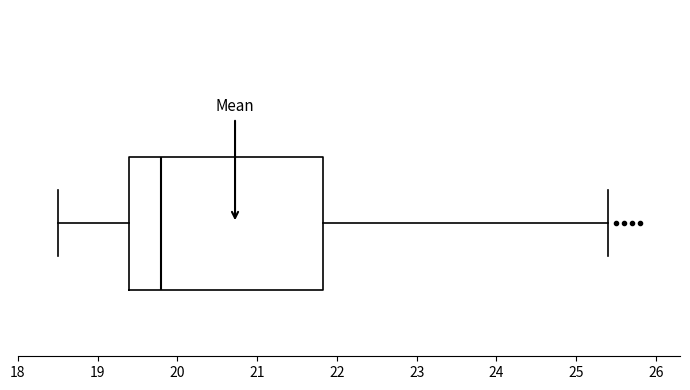

Where does the median line of the box sit on the x-axis? The values are not printed on the chart, so give them approximately, as read against the axis.

19.8